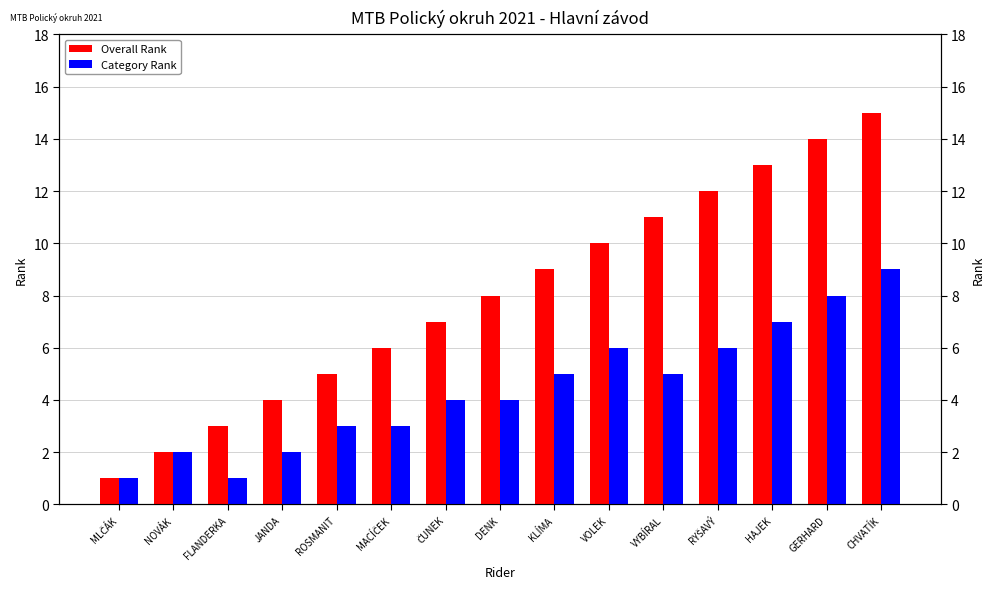

What position from the right is ROSMANIT?

11